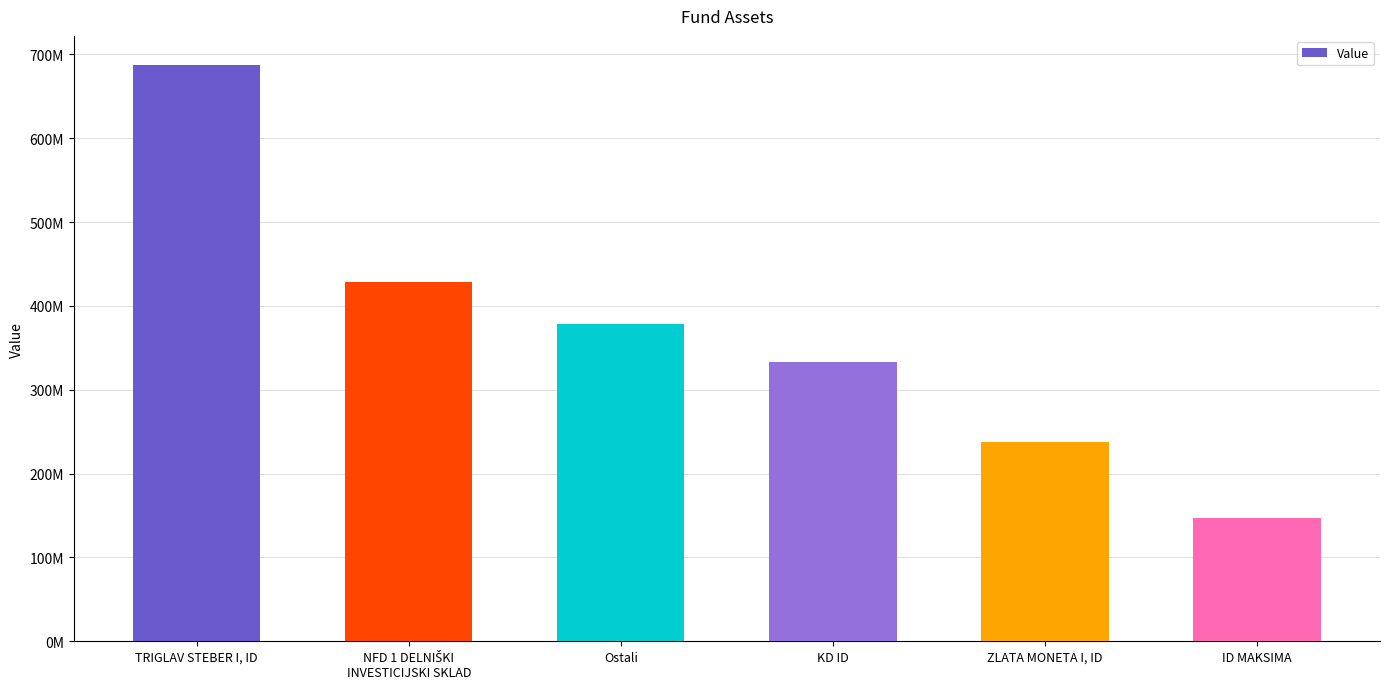

At which category does the chart reach its minimum across all series?

ID MAKSIMA